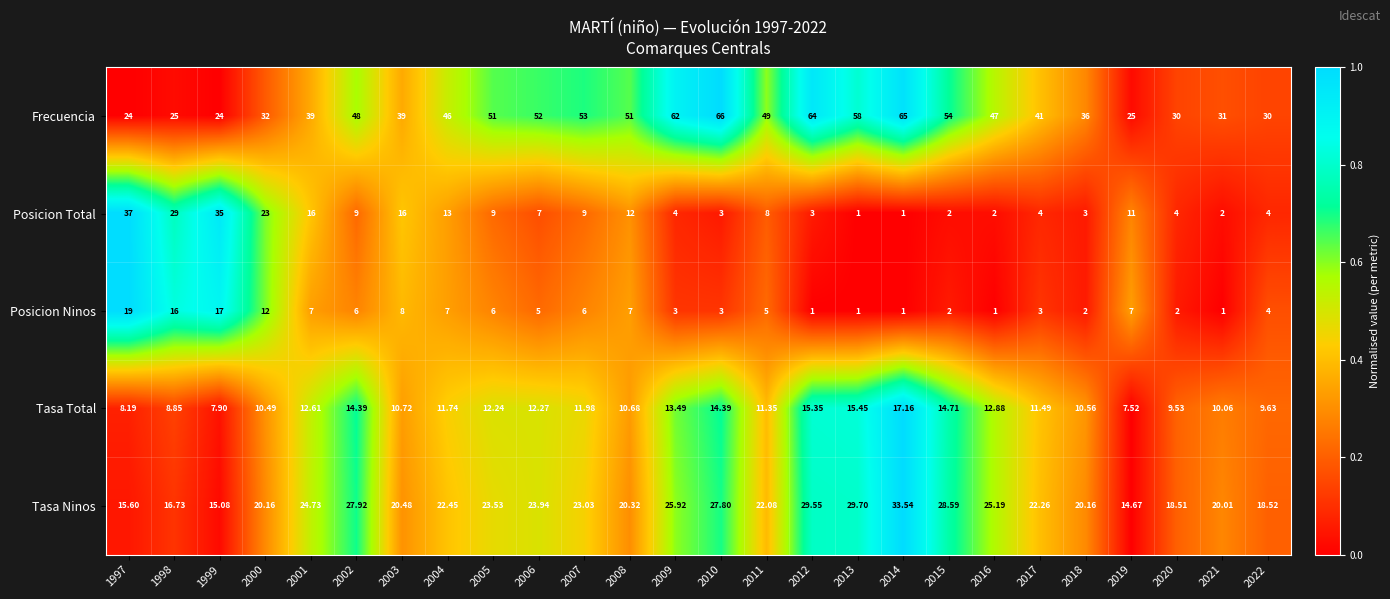

Which series has the largest total across all categories?

Frecuencia